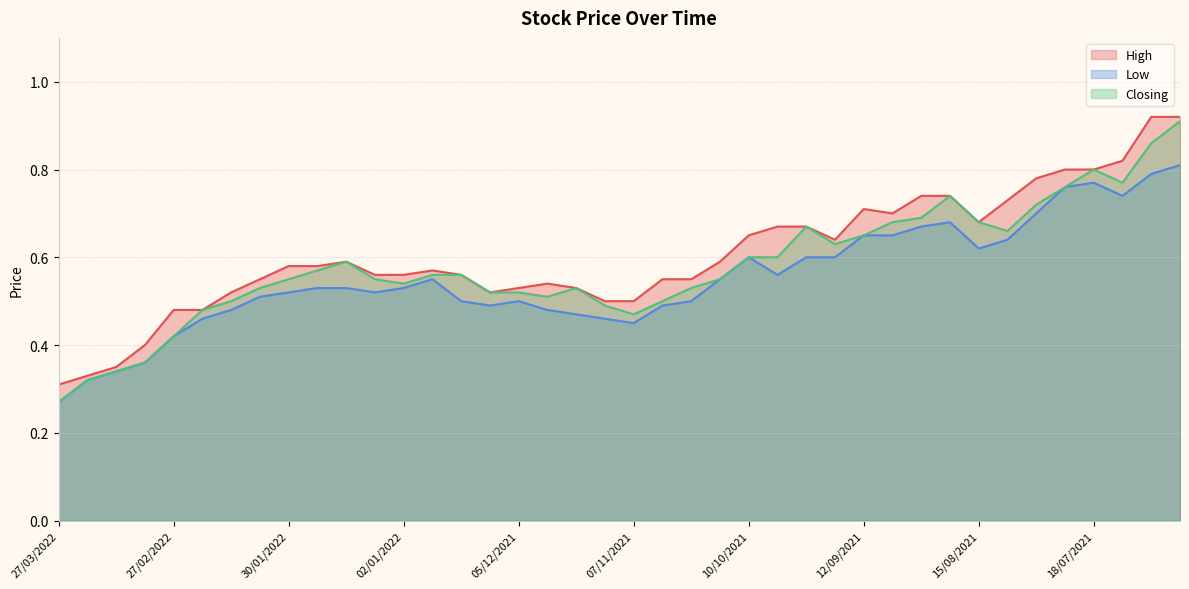

What is the average value of the High series?

0.6